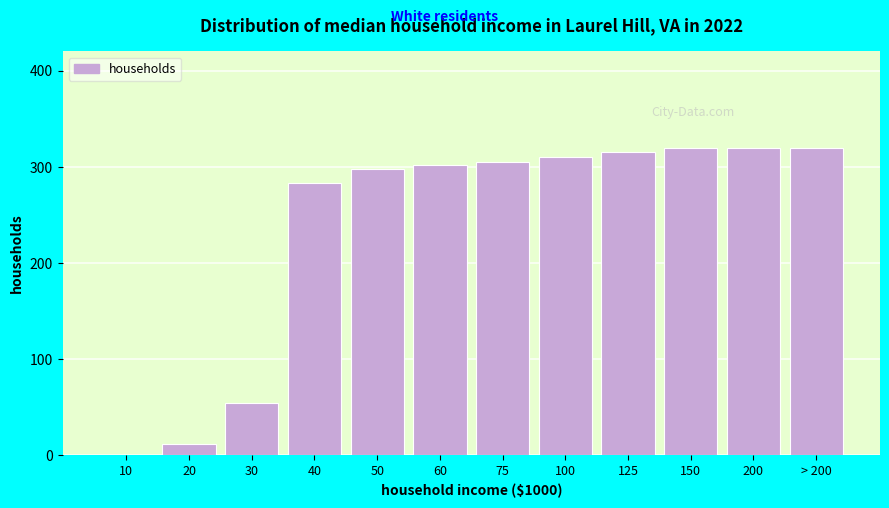

True or false: the data shows 319.4 at 200.

True